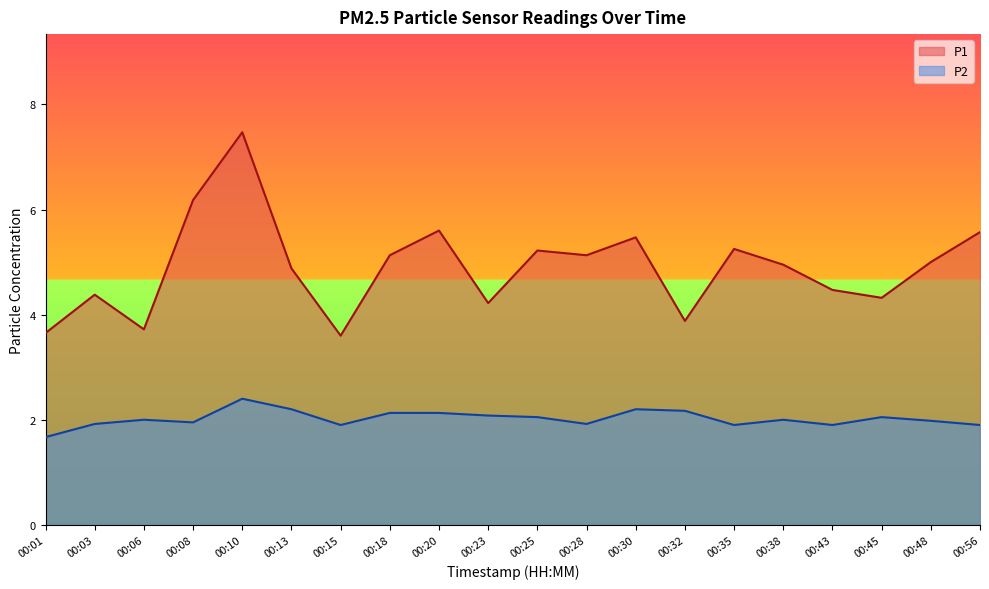

What is the total value across all series at 00:35?

7.2